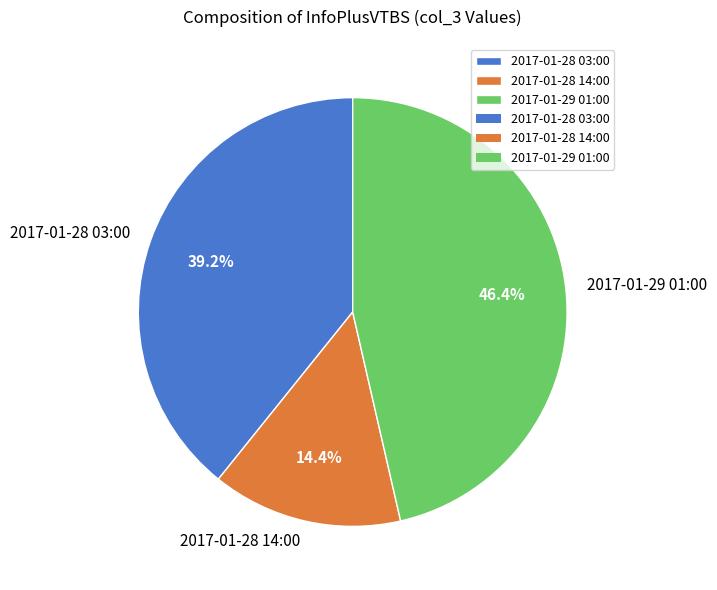

Does any single category account for the majority?

No